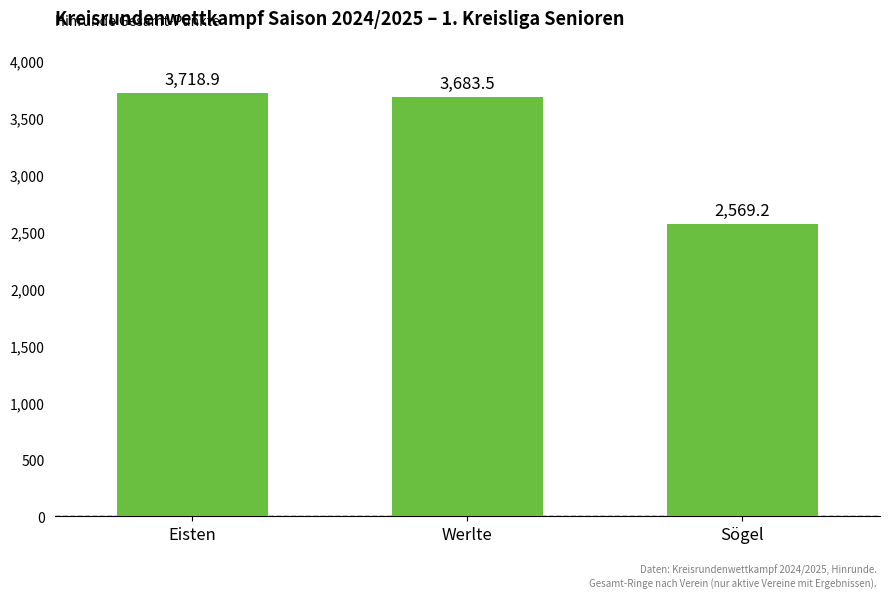

List the labels in order of value, largest first.

Eisten, Werlte, Sögel